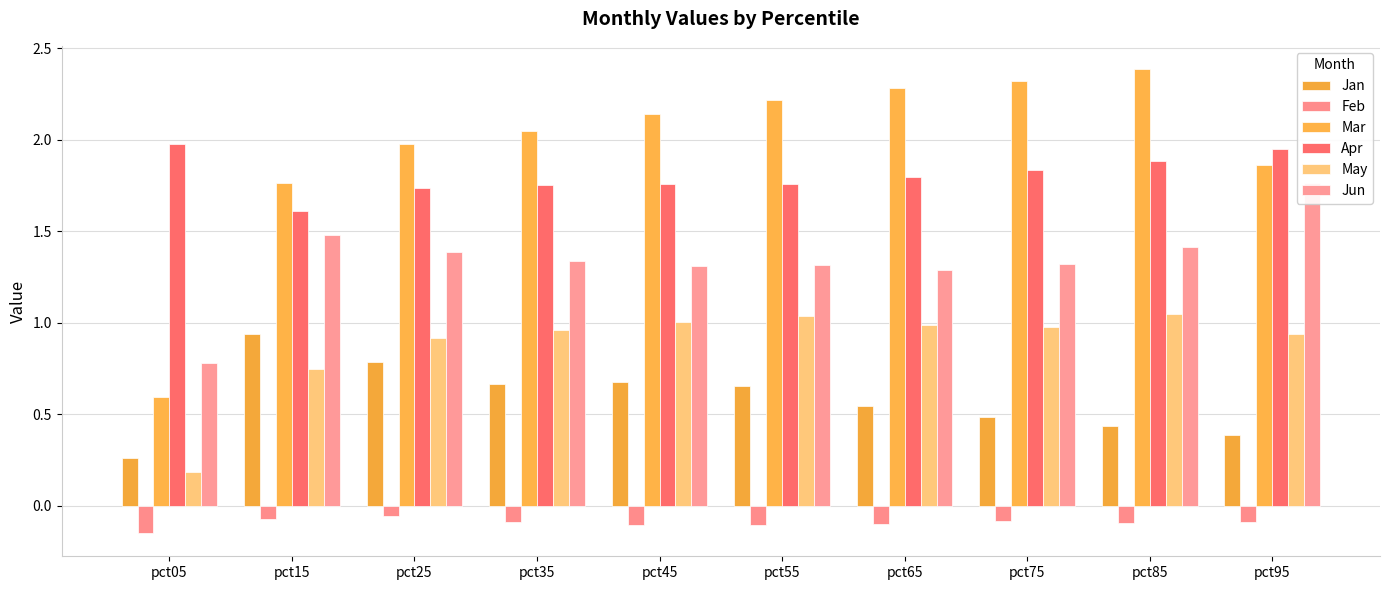

Are the bars horizontal?

No